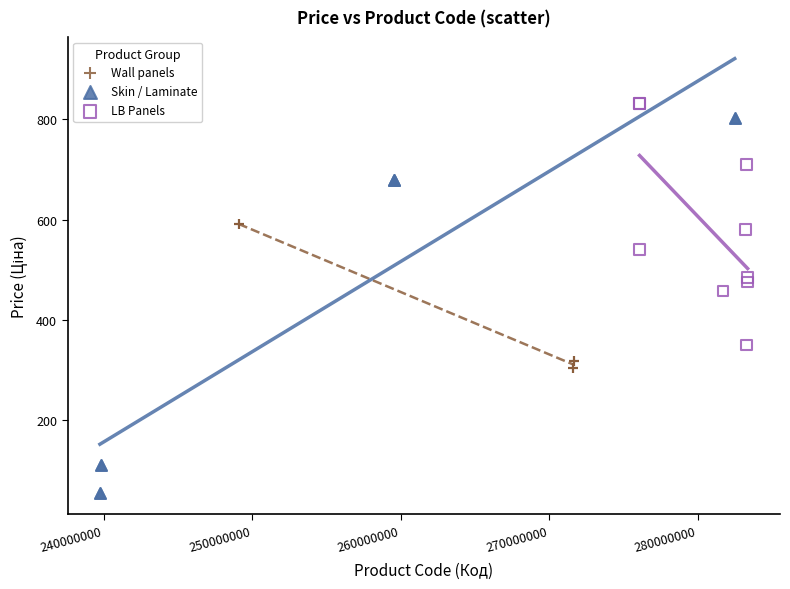

Which series has the largest Y range (max minus min)?

Skin / Laminate